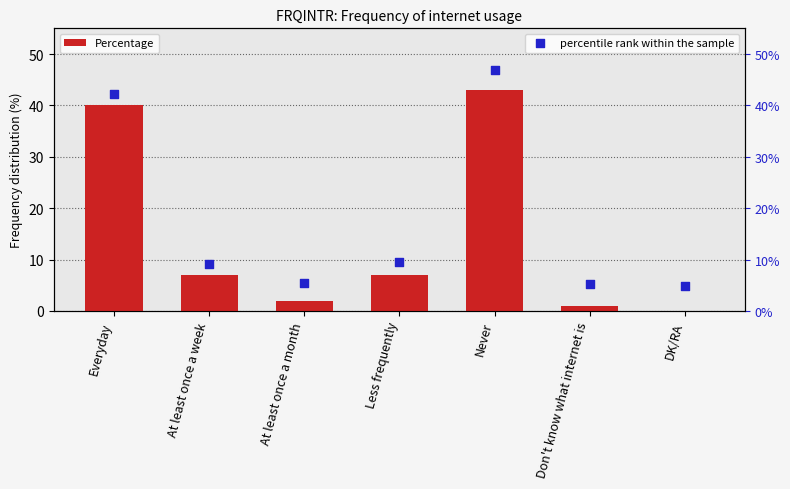

What is the total value across all series at Everyday?

82.3